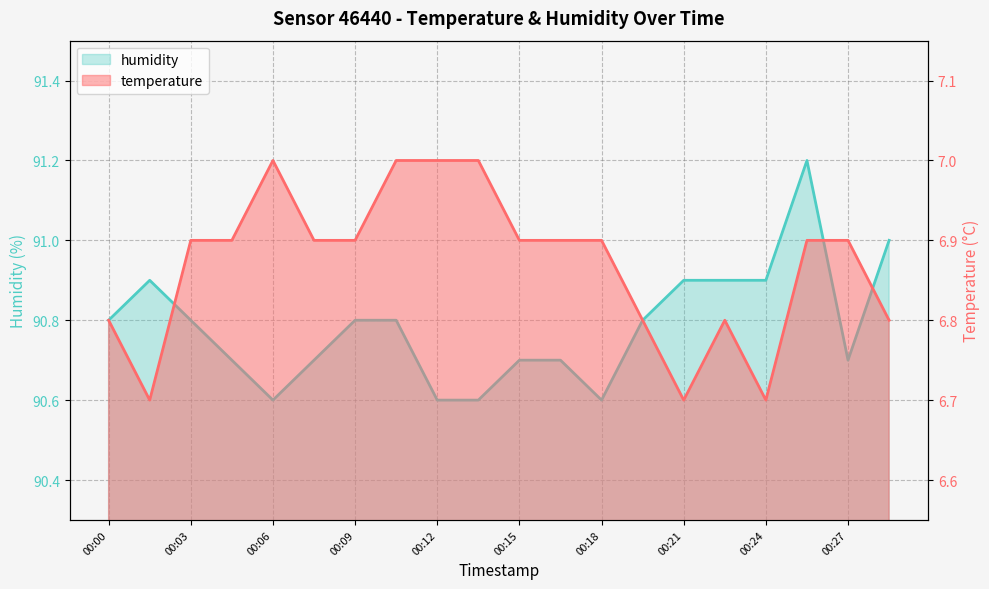

Which label corresponds to the smallest value in the chart?

00:01